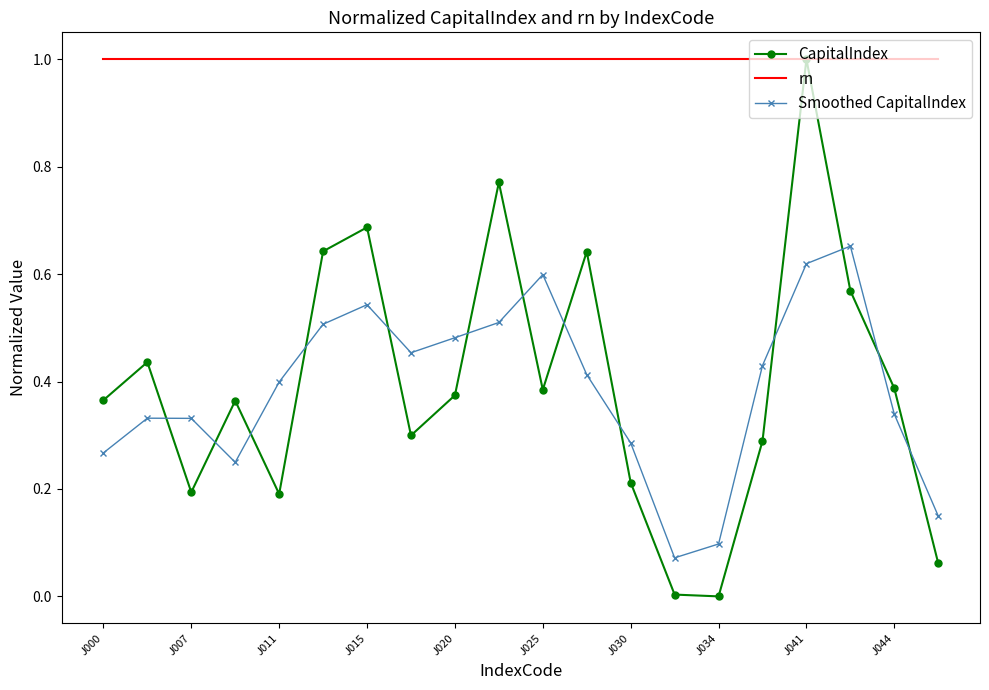

After their last crossing, which series has the higher values: CapitalIndex or Smoothed CapitalIndex?

Smoothed CapitalIndex